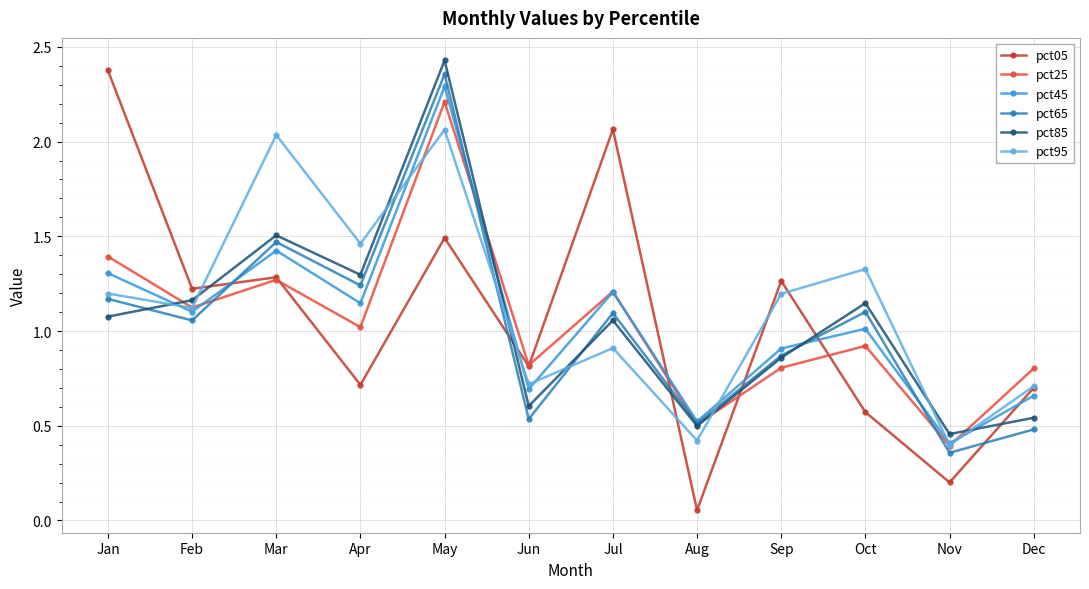

What is the sum of all pct65 values?

12.2